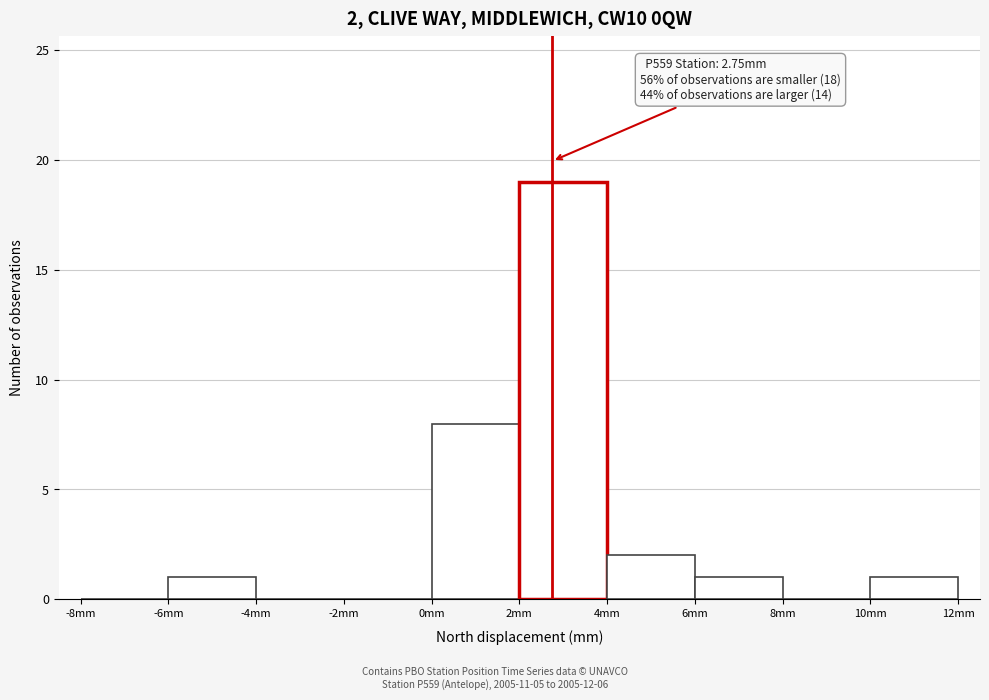

Which range on the x-axis has the tallest bar?

2 to 4